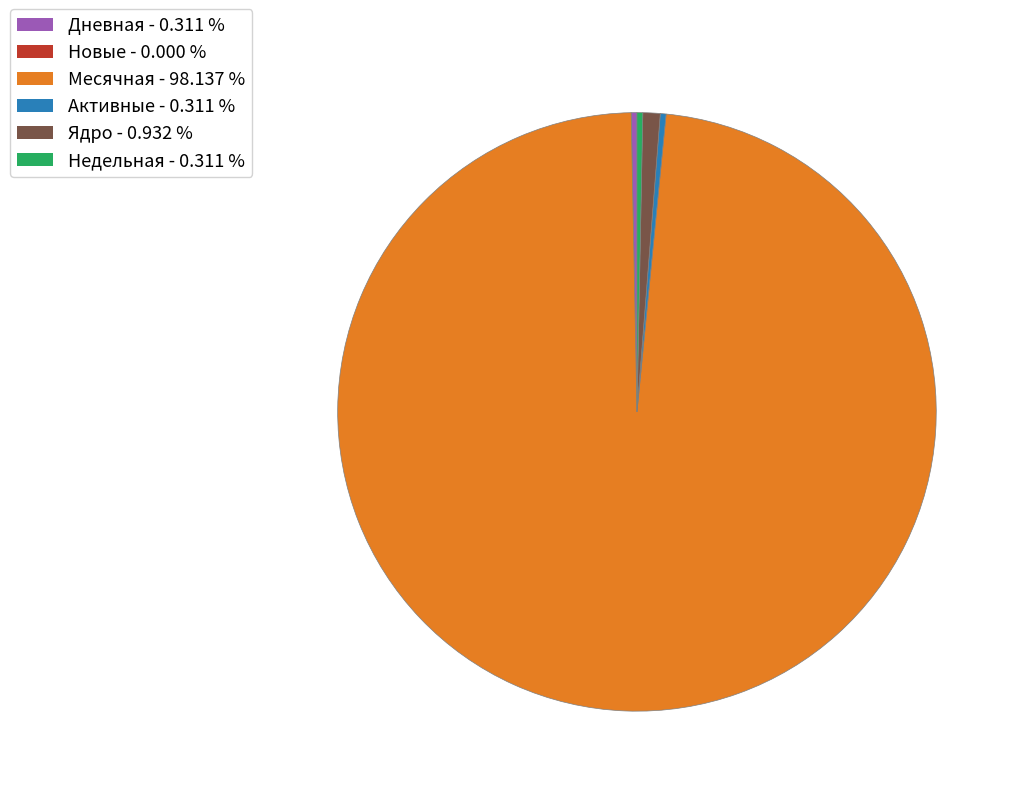

What is the ratio of the value at Активные to the value at Недельная?

1.0